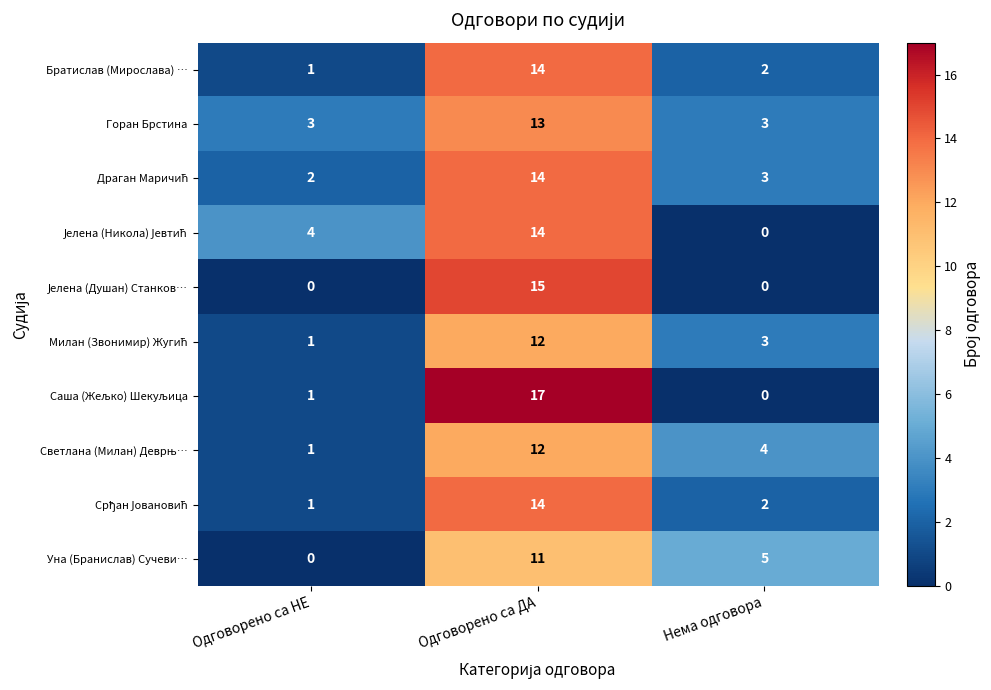

What is the difference between the highest and lowest values at Одговорено са НЕ?

4